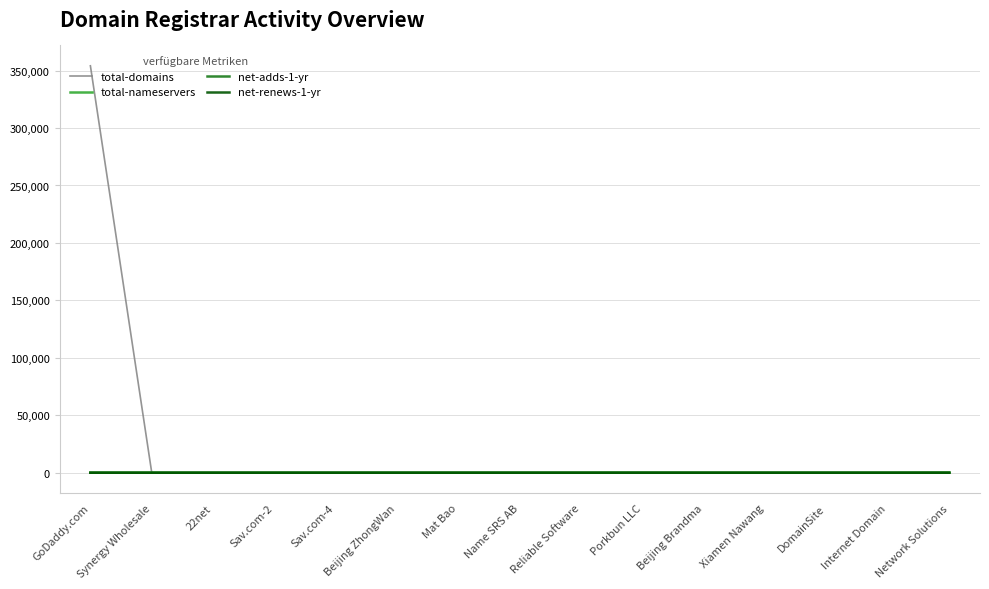

Is it true that net-adds-1-yr equals 0 at Name SRS AB?

True